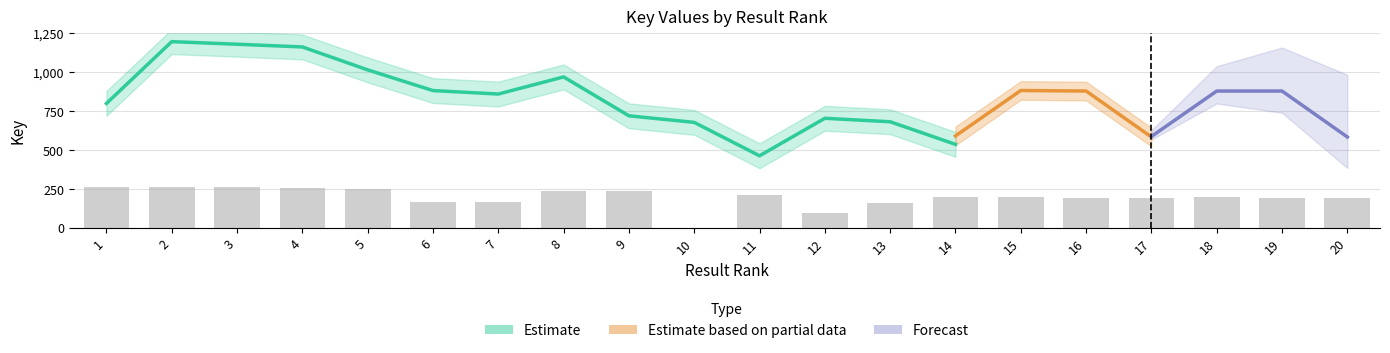

Reading left to right, extract all data points from this chart.

264.0	264.0	262.4	253.0	252.5	165.1	165.1	237.8	237.8	0.0	209.8	96.0	159.2	195.0	195.1	192.8	192.8	195.0	192.8	192.8